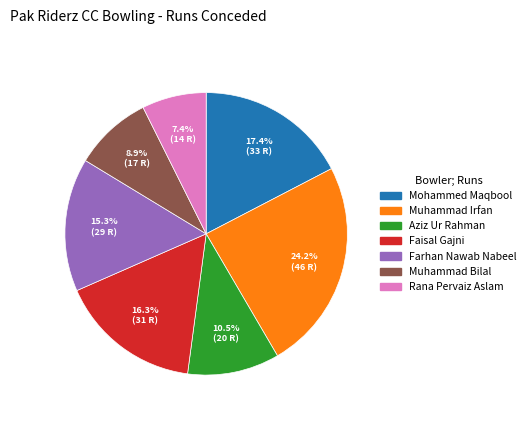

Is Muhammad Bilal the majority of the pie?

No